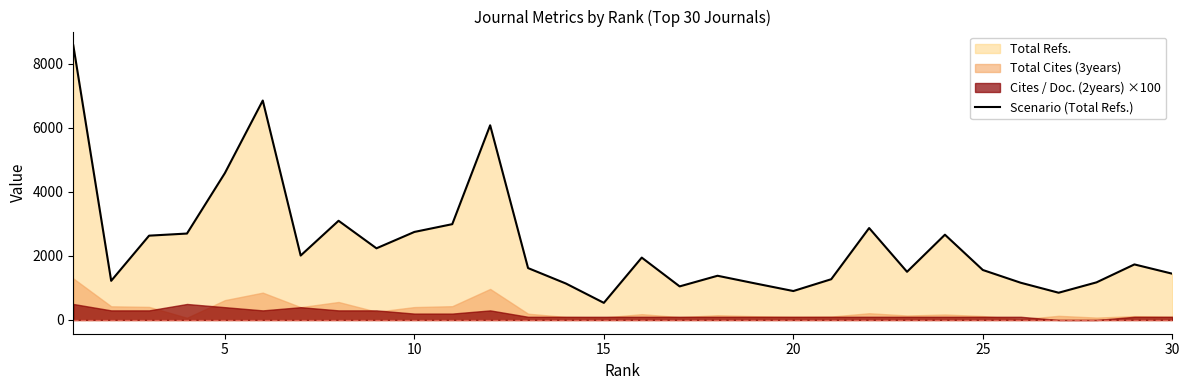

What is the maximum value for Scenario (Total Refs.)?

8577